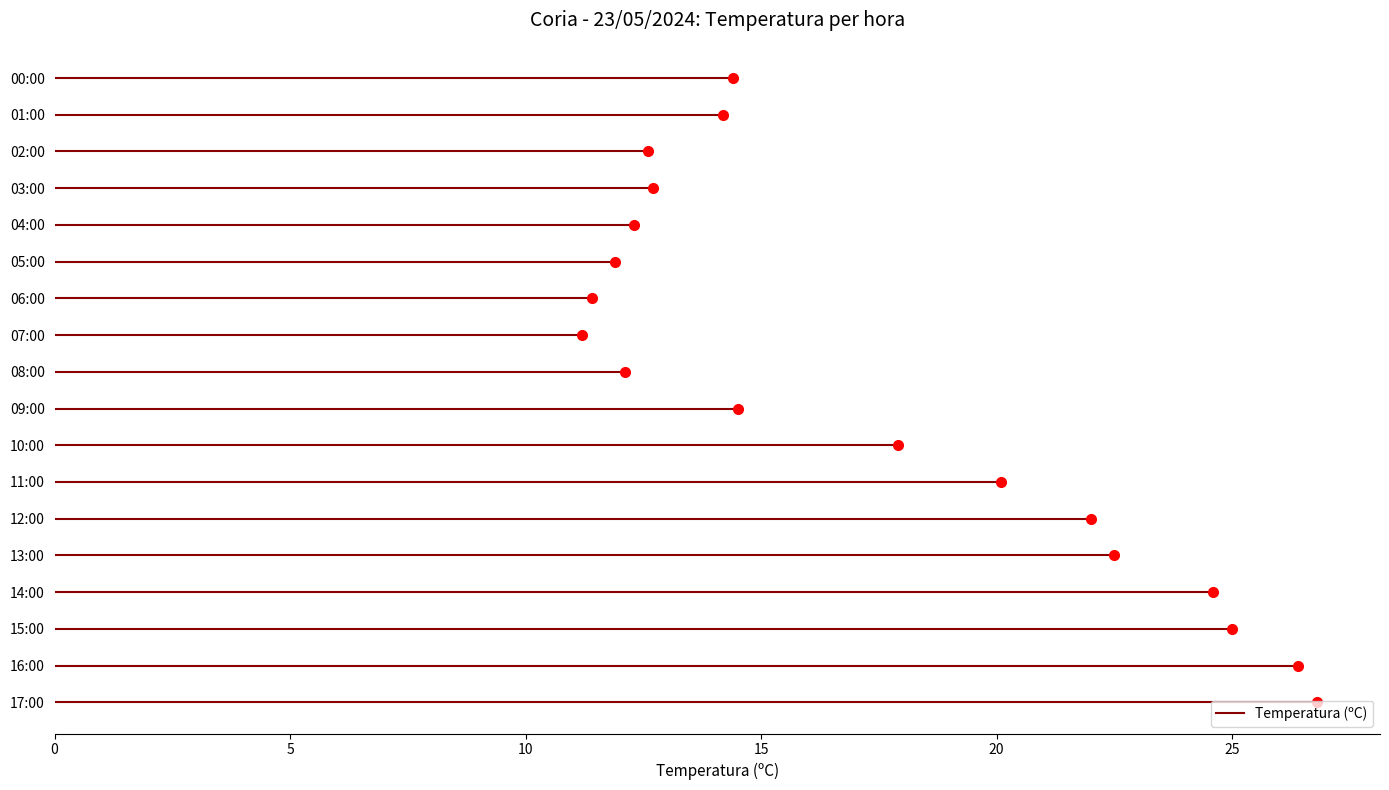

Reading left to right, what are all the values shown in this chart?

17:00=26.8	16:00=26.4	15:00=25.0	14:00=24.6	13:00=22.5	12:00=22.0	11:00=20.1	10:00=17.9	09:00=14.5	08:00=12.1	07:00=11.2	06:00=11.4	05:00=11.9	04:00=12.3	03:00=12.7	02:00=12.6	01:00=14.2	00:00=14.4